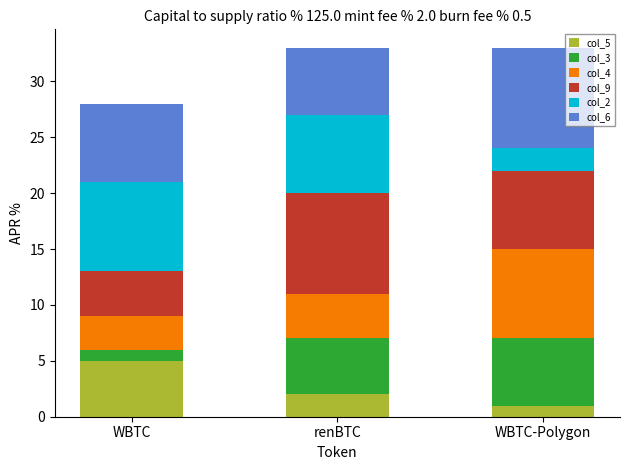

Which category has the lowest value in the col_5 series?

WBTC-Polygon